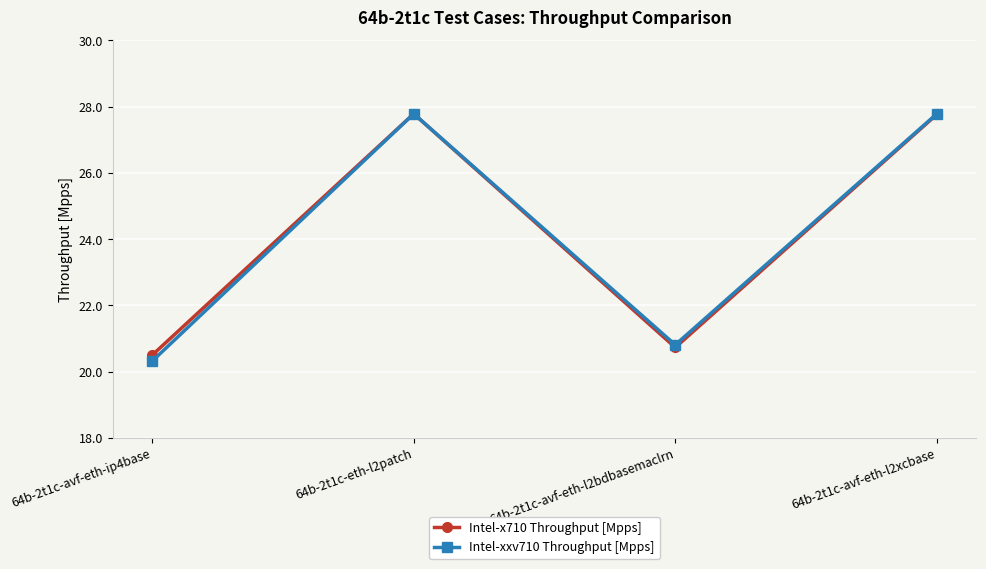

Reading right to left, extract all data points from this chart.

Intel-x710 Throughput [Mpps]: 27.8	20.7	27.8	20.5
Intel-xxv710 Throughput [Mpps]: 27.8	20.8	27.8	20.3